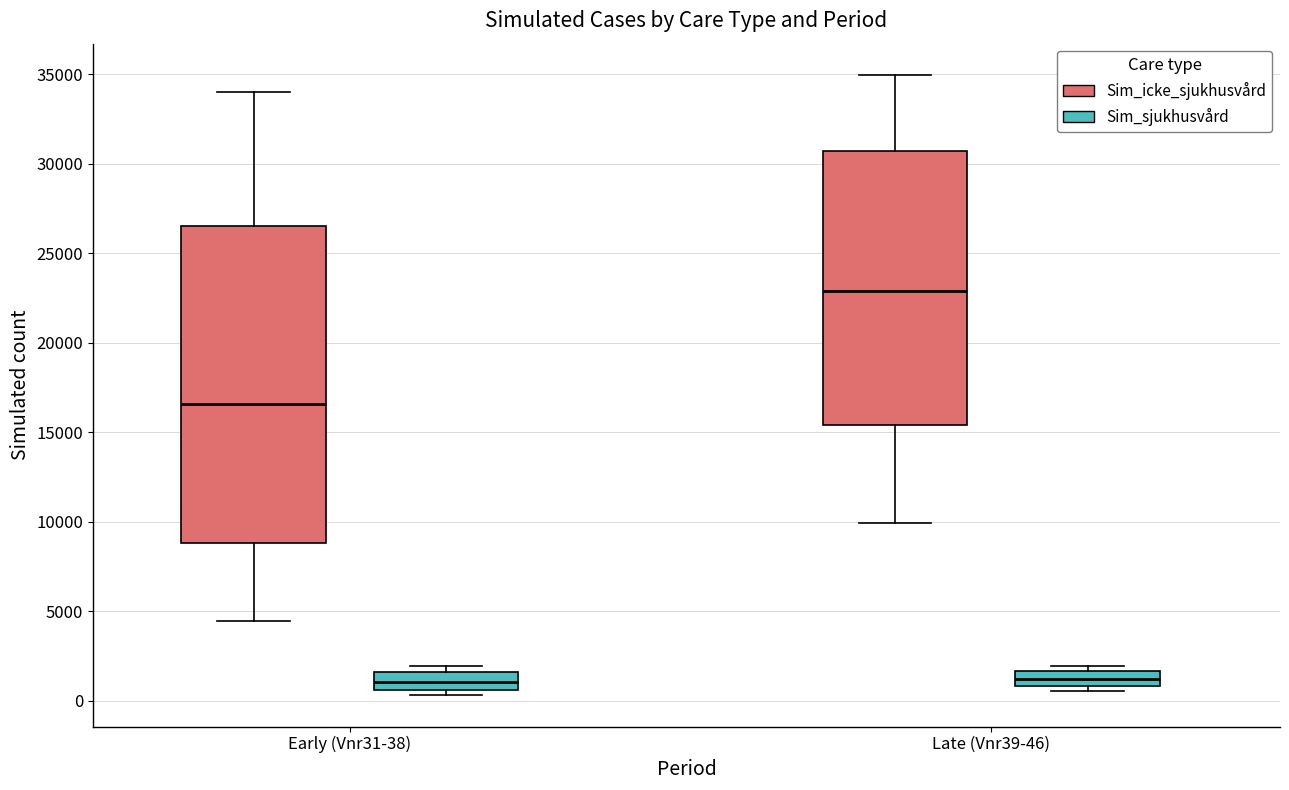

Reading left to right, read every box against the y-axis: the position of its median line, the range the box covers, and the ends of its whiskers. The values are not printed on the chart, so give them approximately, as read against the axis.

Early (Vnr31-38) (Sim_icke_sjukhusvård): median 16500, box 9000 to 26500, whiskers 4500 to 34000
Early (Vnr31-38) (Sim_sjukhusvård): median 1000, box 500 to 1500, whiskers 500 (just below the box's lower edge) to 2000
Late (Vnr39-46) (Sim_icke_sjukhusvård): median 23000, box 15500 to 30500, whiskers 10000 to 35000
Late (Vnr39-46) (Sim_sjukhusvård): median 1000 (inside the box), box 1000 to 1500, whiskers 500 to 2000